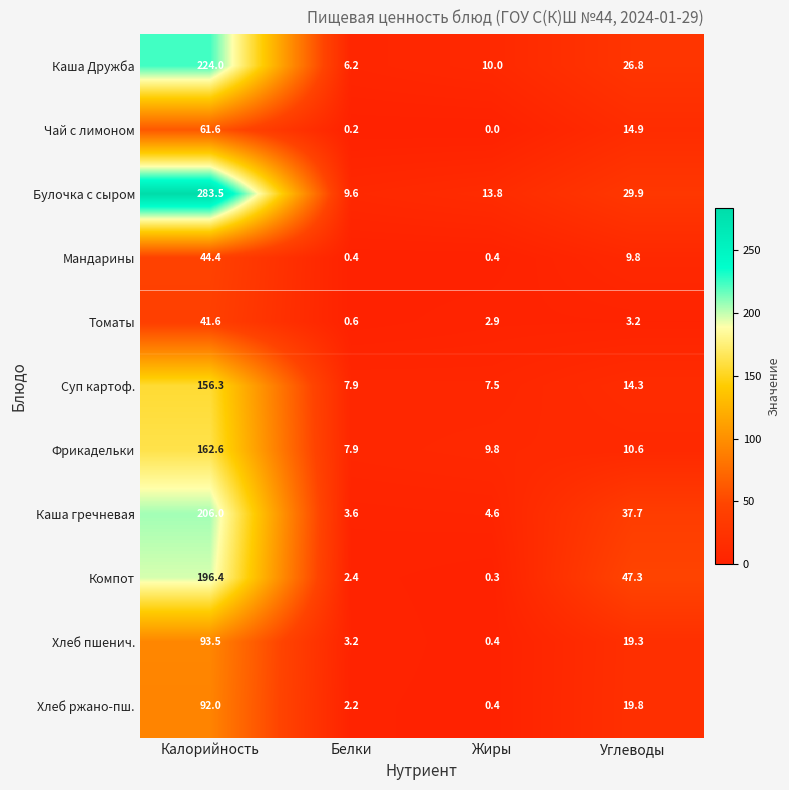

What is the maximum value shown in the chart?

283.5